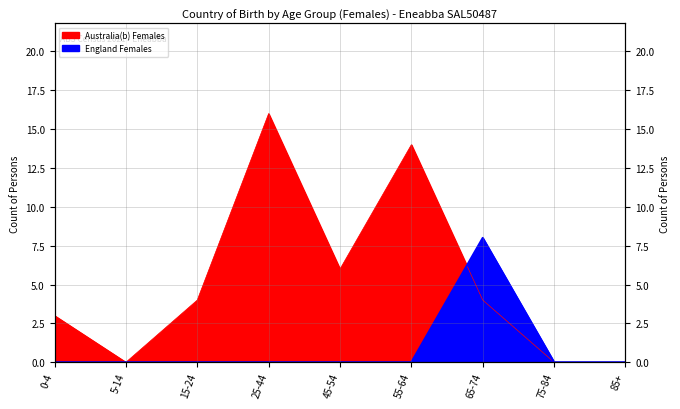

What are all the series names shown in the legend?

Australia(b) Females, England Females